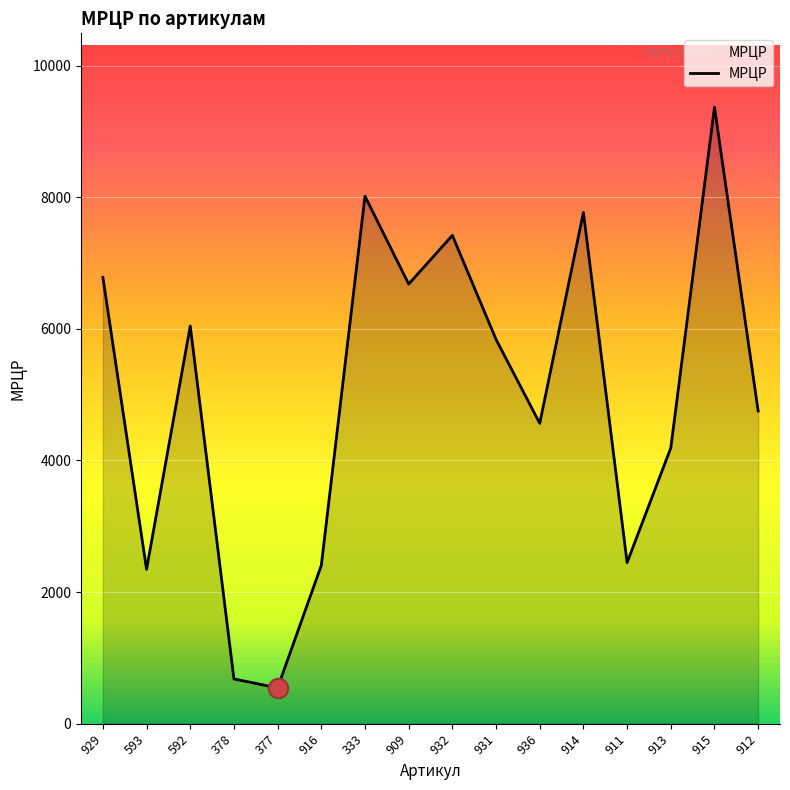

How many values are below 5839?

8